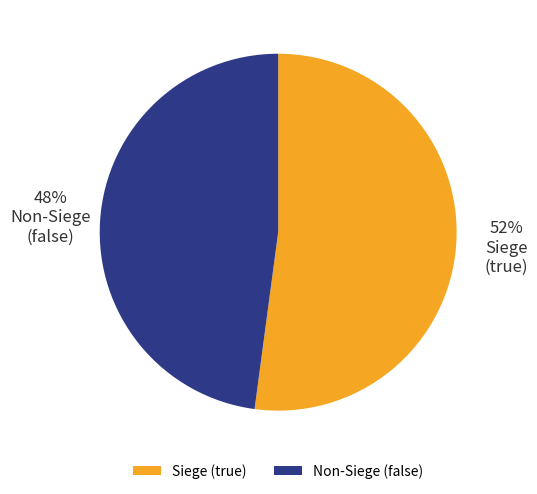

Is Siege (true) the majority of the pie?

Yes